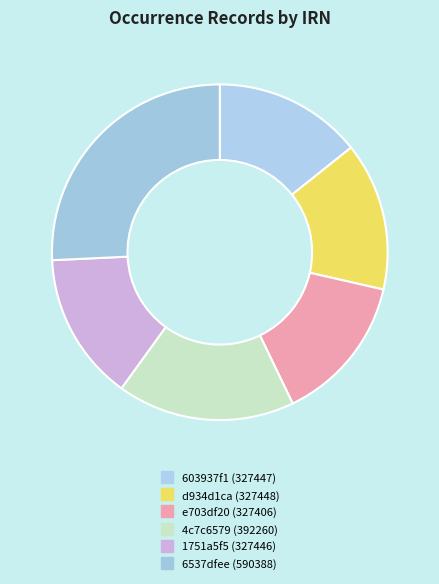

To the nearest percent, what is the difference between the 6537dfee and 603937f1 slice percentages?

11%